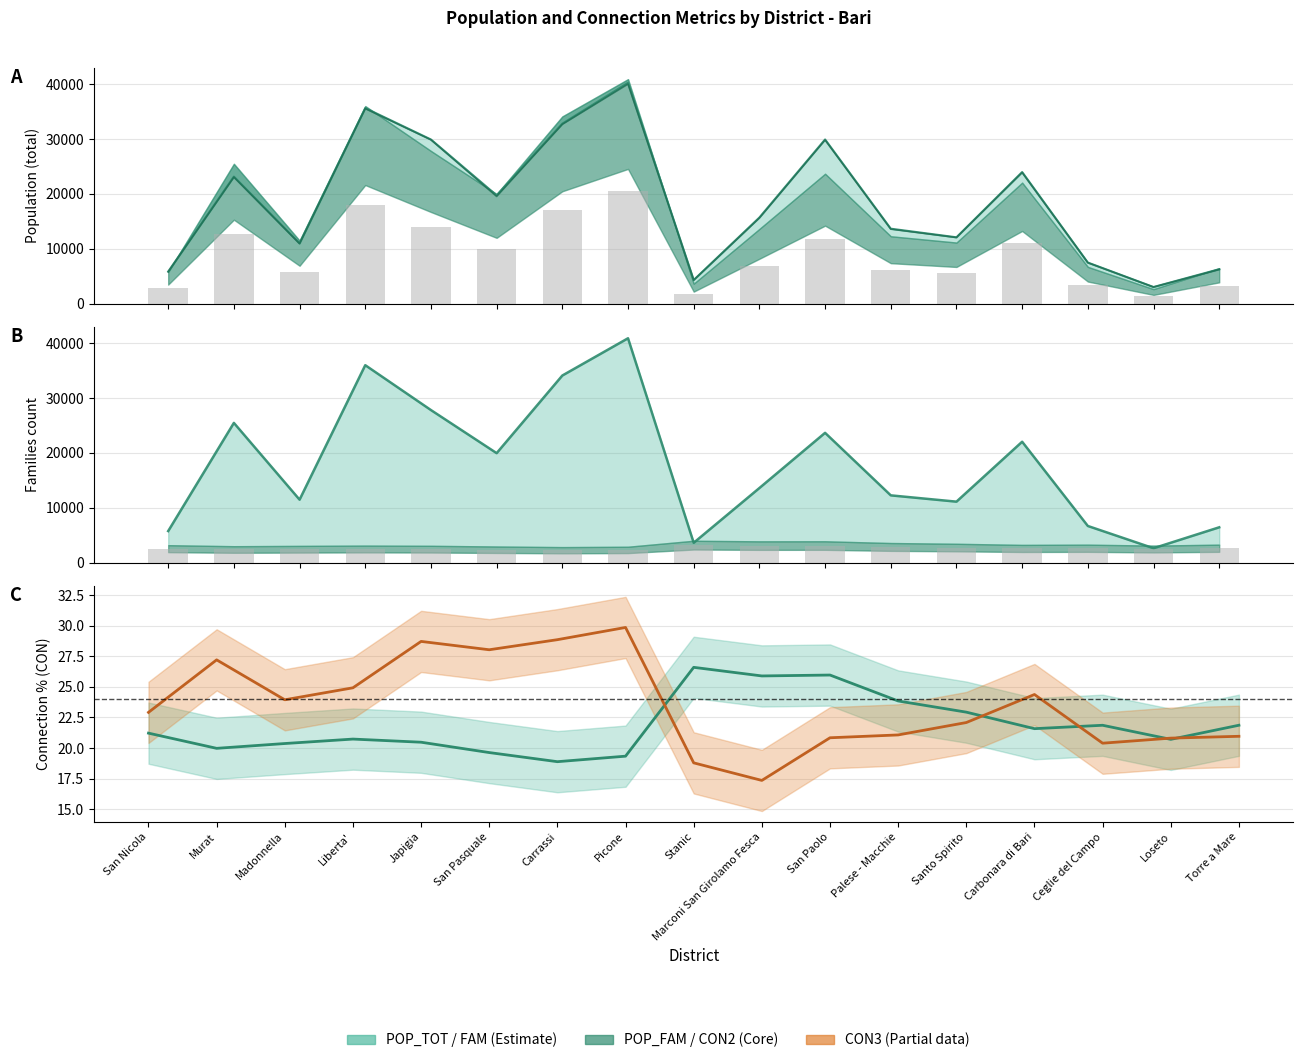

What is the smallest value displayed?

17.4